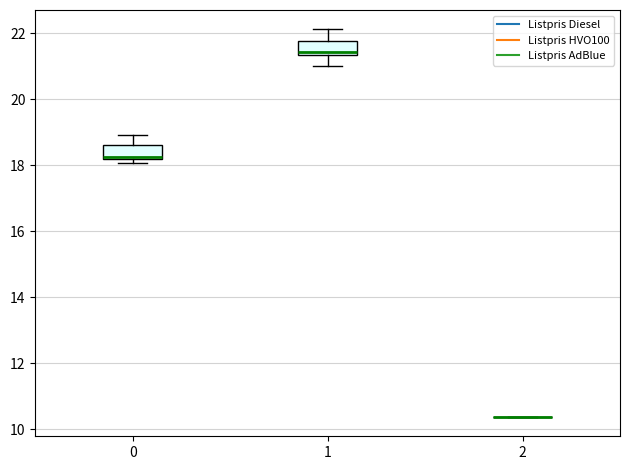

Reading left to right, transcribe this box plot: for each box, give where its median line is, the range the box spans, and where its two whiskers end, as read against the y-axis. The values are not printed on the chart, so give them approximately, as read against the axis.

0: median 18.2 (just above the box's lower edge), box 18.2 to 18.6, whiskers 18.0 to 19.0
1: median 21.4 (just above the box's lower edge), box 21.4 to 21.8, whiskers 21.0 to 22.2
2: box collapsed to a line at 10.4, whiskers 10.4 to 10.4